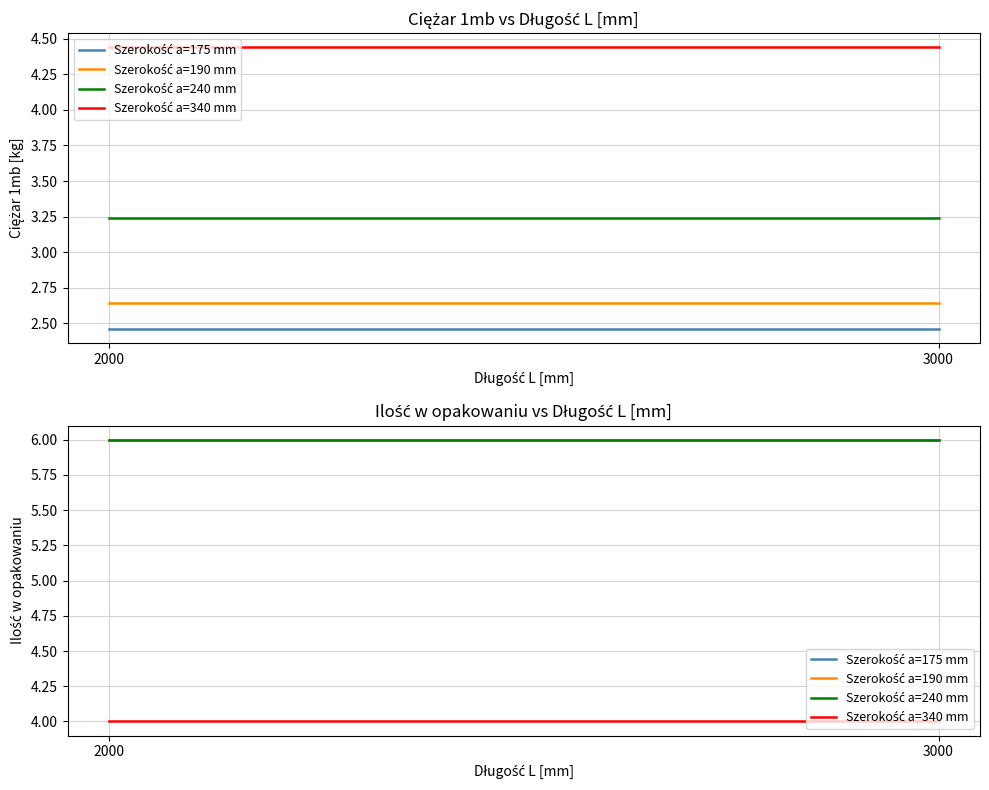

Reading right to left, transcribe all the data shown in this chart.

Szerokość a=175 mm: 3000=6	2000=6
Szerokość a=190 mm: 3000=6	2000=6
Szerokość a=240 mm: 3000=6	2000=6
Szerokość a=340 mm: 3000=4	2000=4